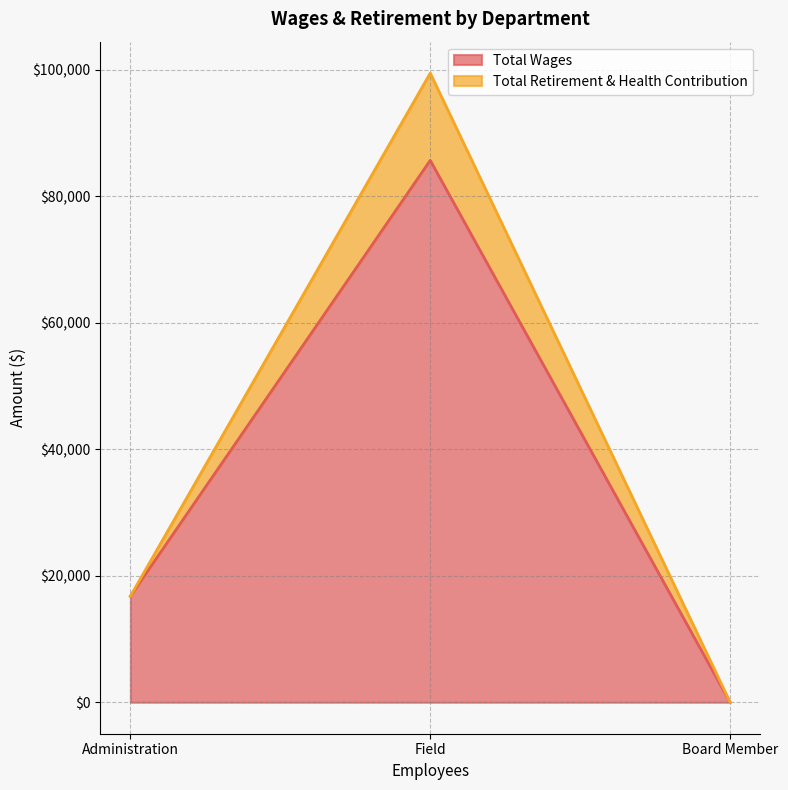

Rank the series by their average value, from lowest to highest.

Total Retirement & Health Contribution, Total Wages